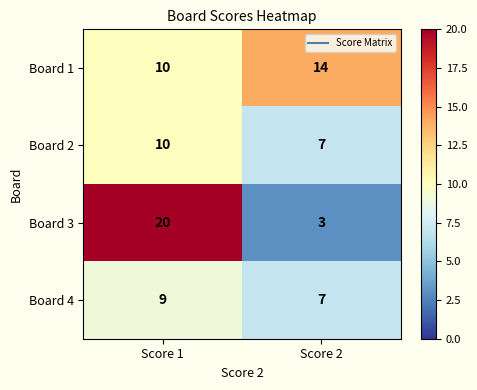

At how many categories does at least one series exceed 3?

2